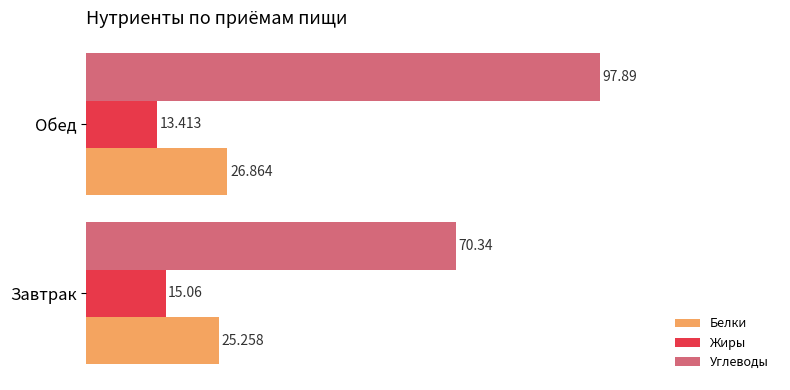

What are all the series names shown in the legend?

Белки, Жиры, Углеводы